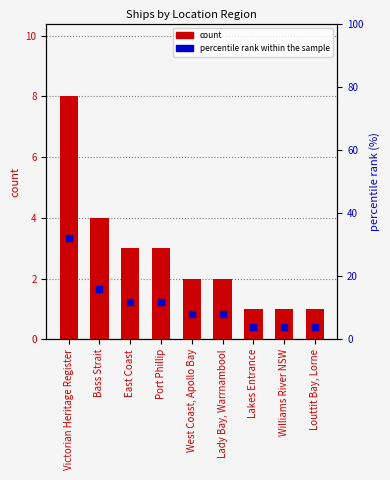

Is the value of count at Bass Strait greater than the value of percentile rank within the sample at East Coast?

No